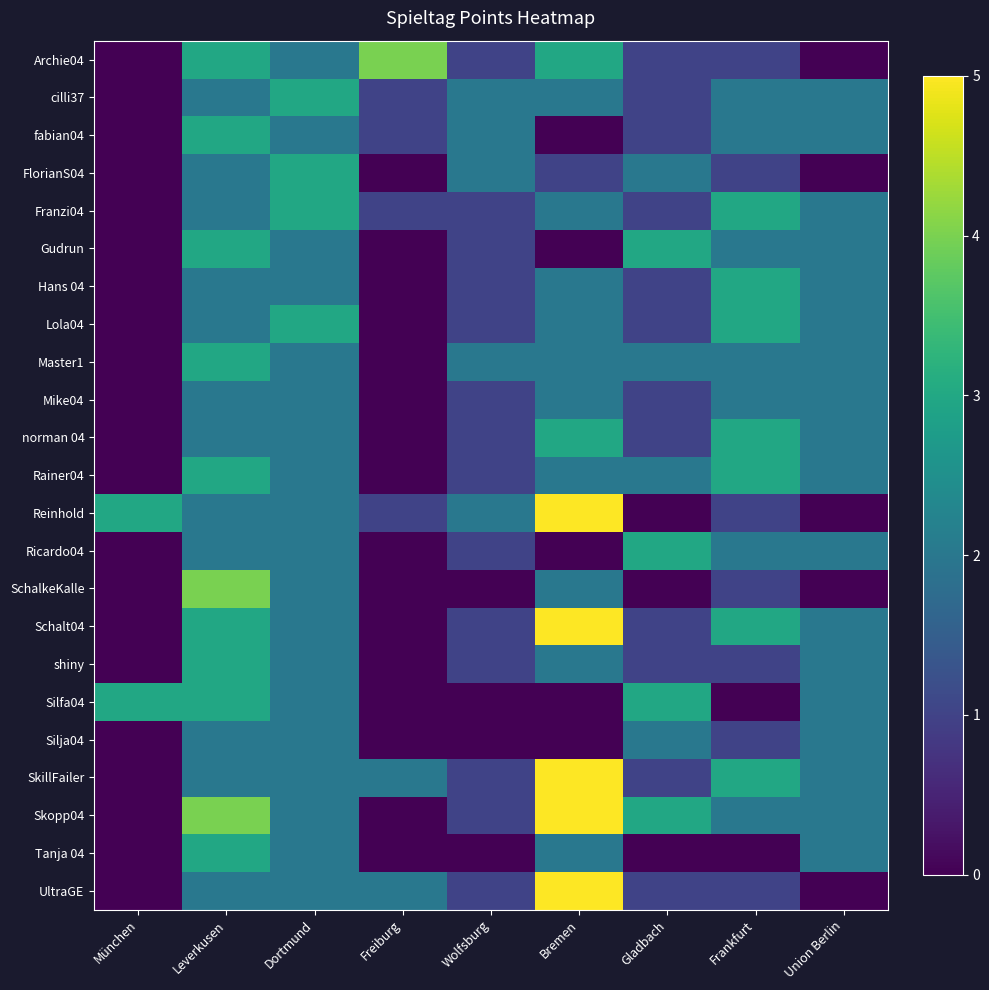

What is the difference between the second highest and second lowest values in the Lola04 series?

3